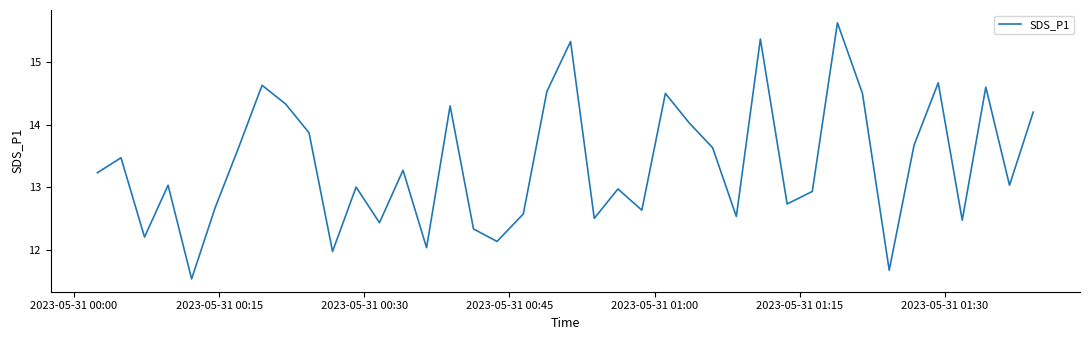

What is the smallest value displayed?

11.5